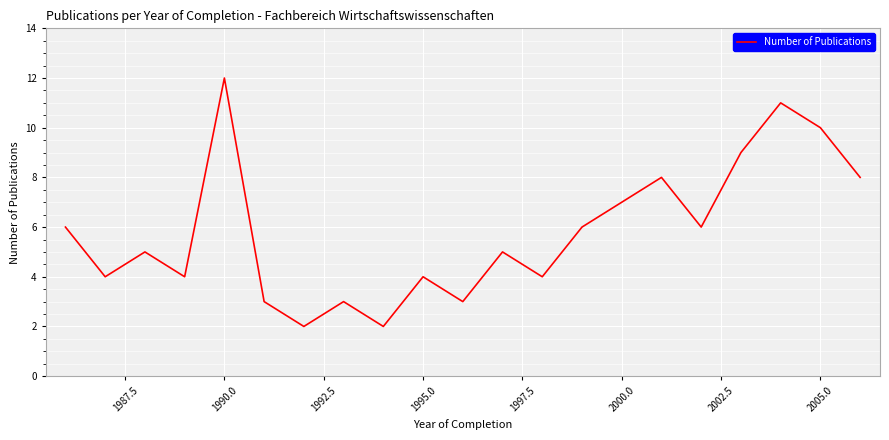

What is the greatest value displayed?

12